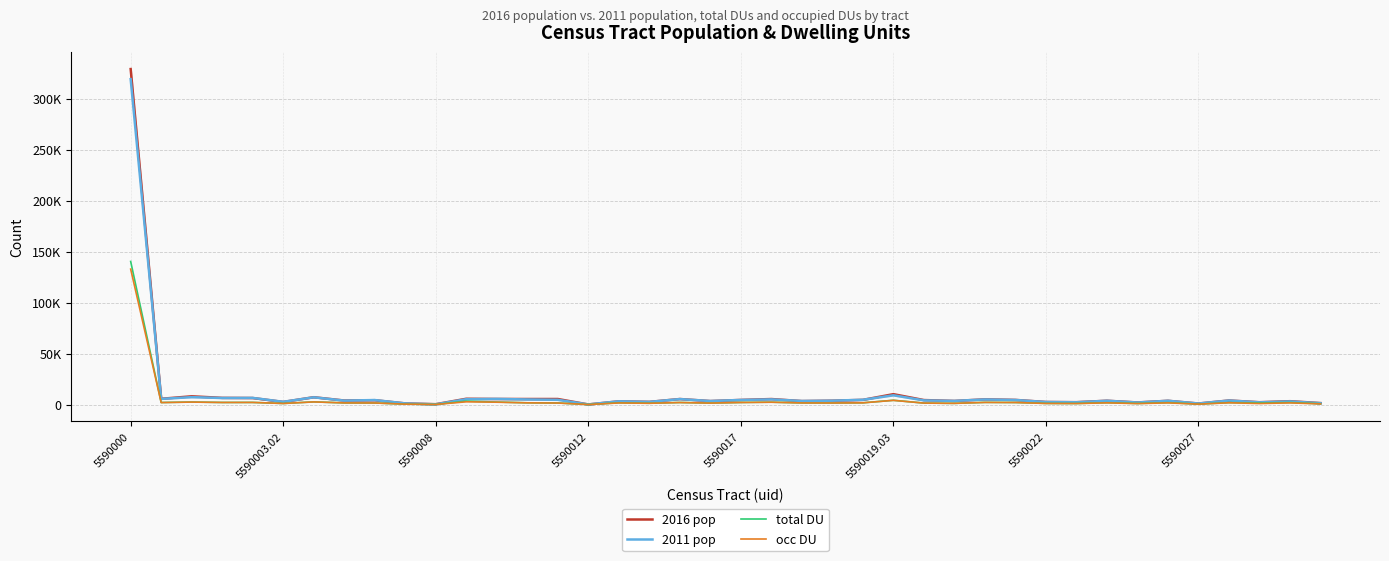

The value of occ DU at 38 is 1689. True or false?

True